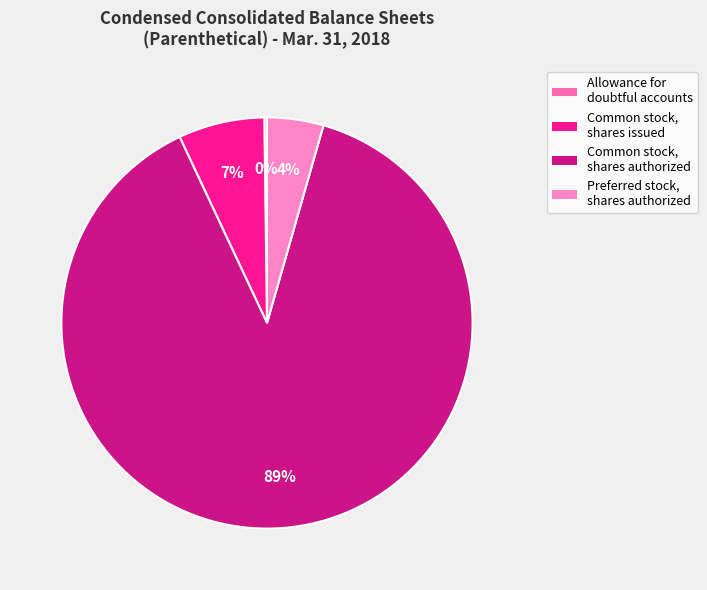

Which has a higher value, Preferred stock, shares authorized or Allowance for doubtful accounts?

Preferred stock, shares authorized